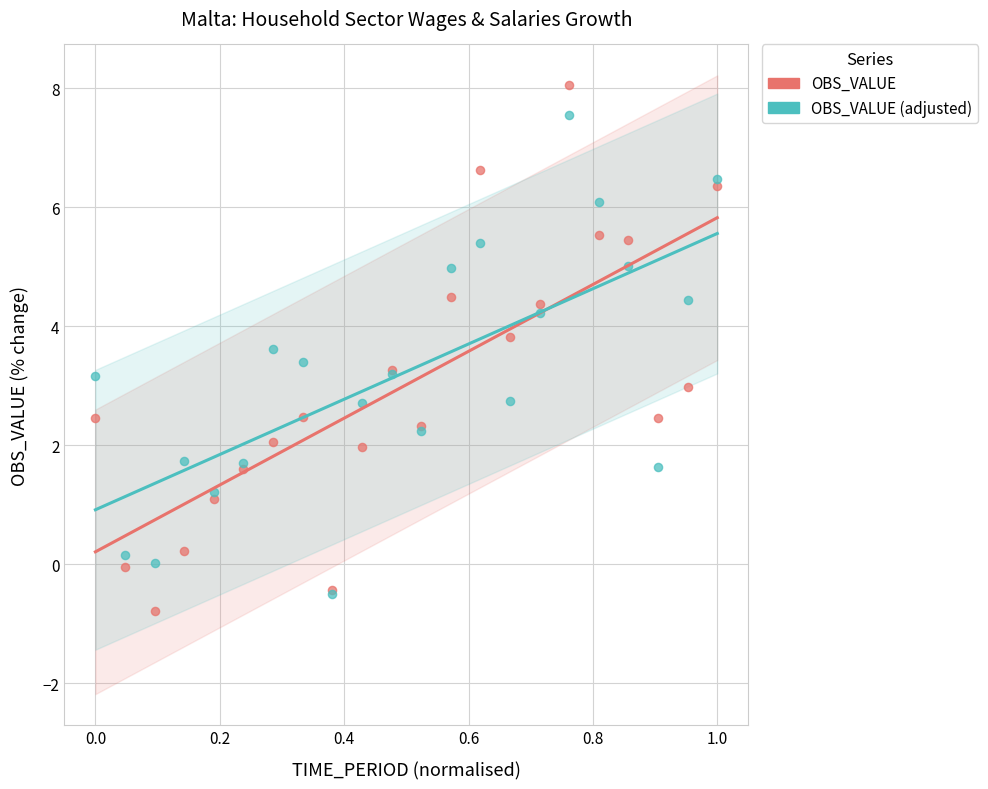

Which series contains the highest Y value?

OBS_VALUE